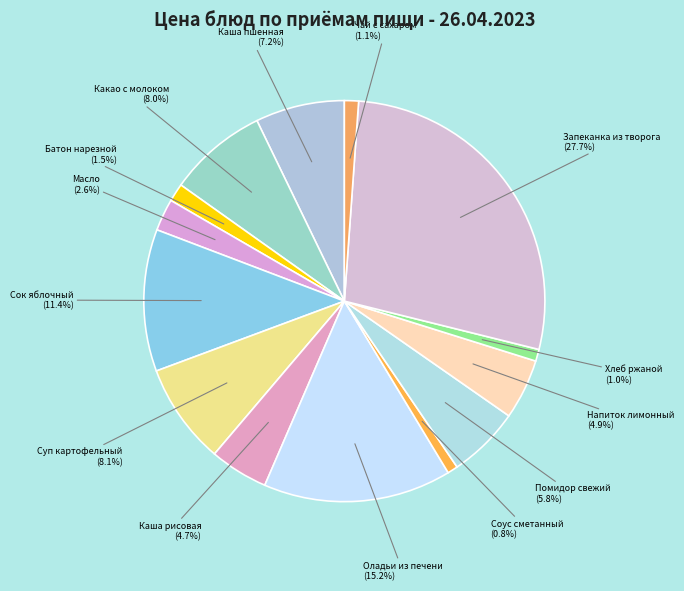

Count the number of slices in the pie.

14